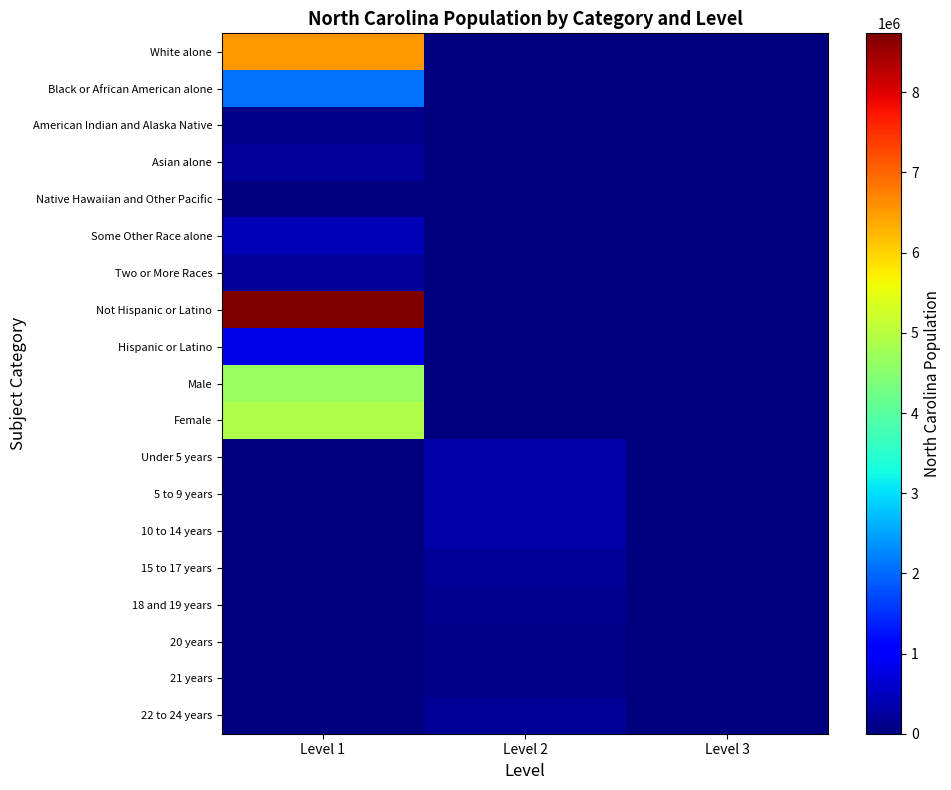

Which series has the largest total across all categories?

Not Hispanic or Latino